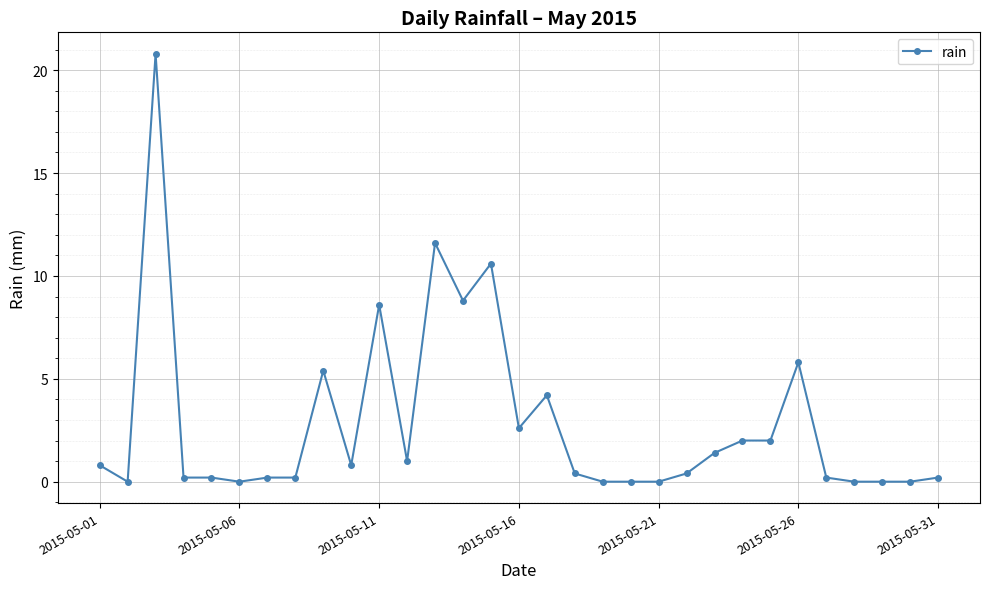

What is the greatest value displayed?

20.8